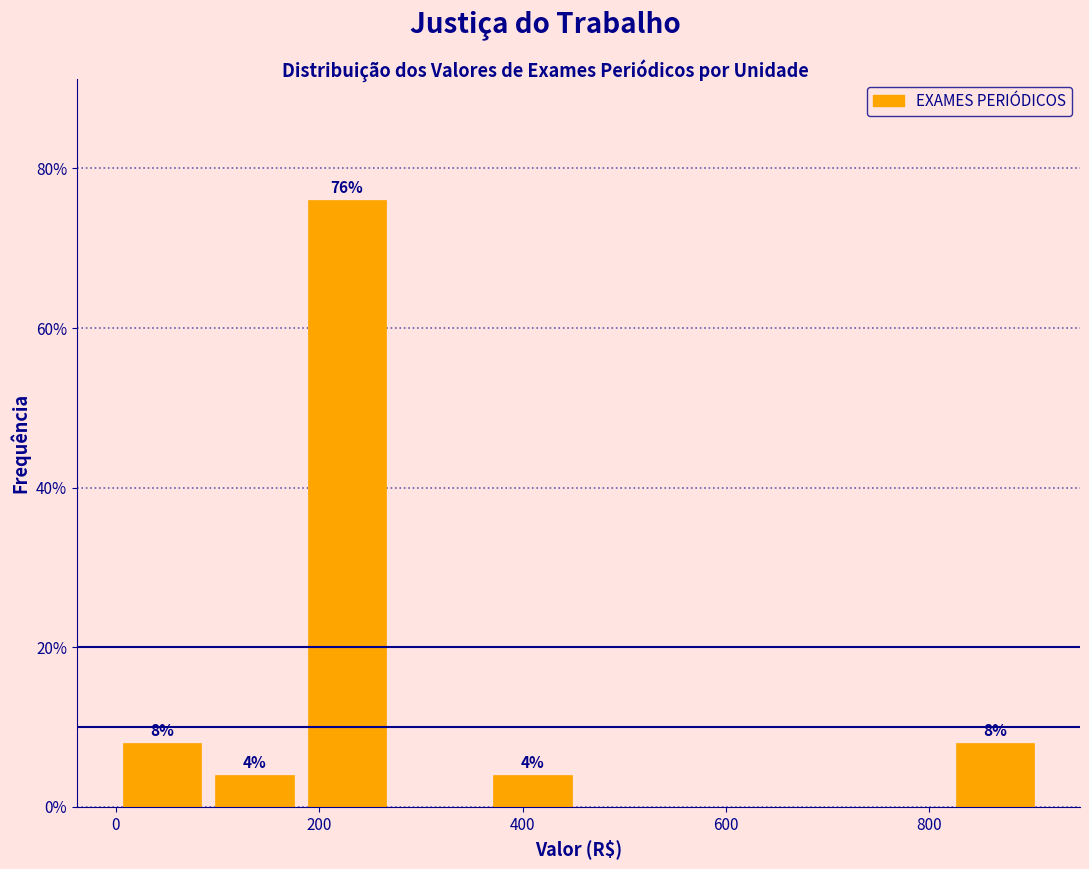

Which range on the x-axis has the tallest bar?

180 to 280